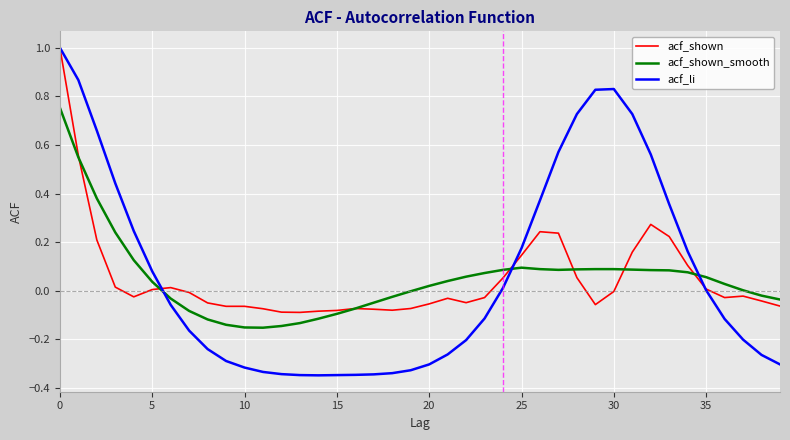

Which series has the largest total across all categories?

acf_li